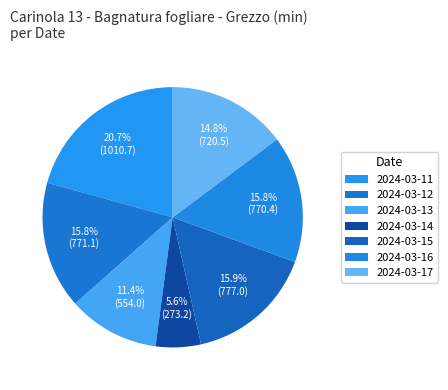

How many slices are in this pie chart?

7